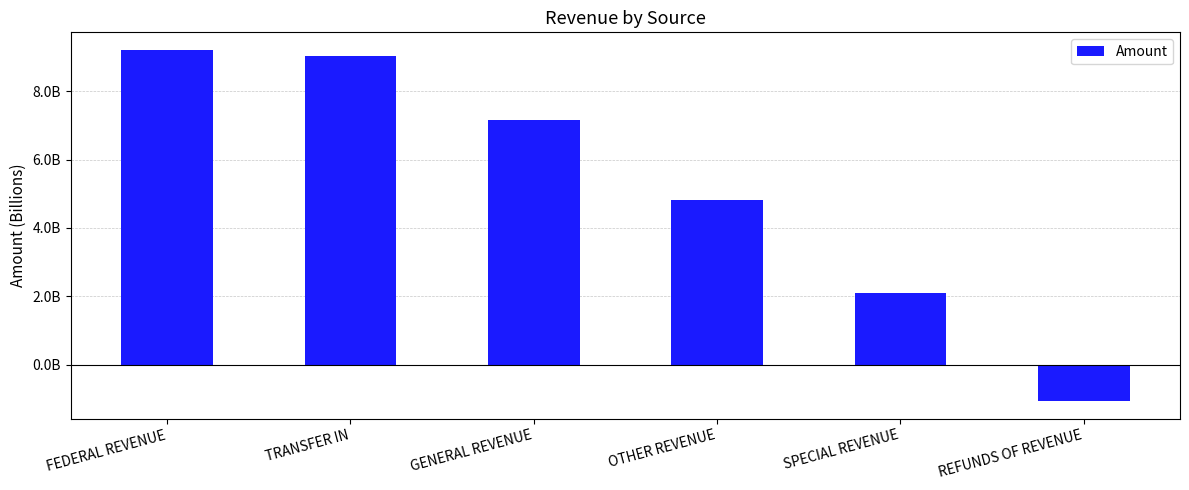

List the labels in order of value, smallest first.

REFUNDS OF REVENUE, SPECIAL REVENUE, OTHER REVENUE, GENERAL REVENUE, TRANSFER IN, FEDERAL REVENUE